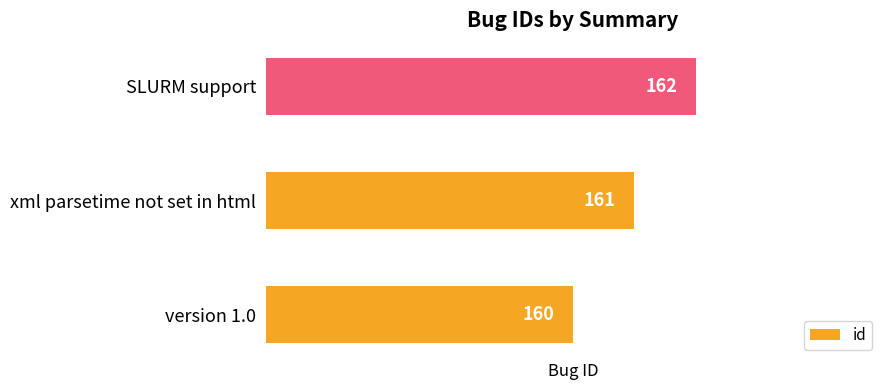

How many bars are there in total?

3